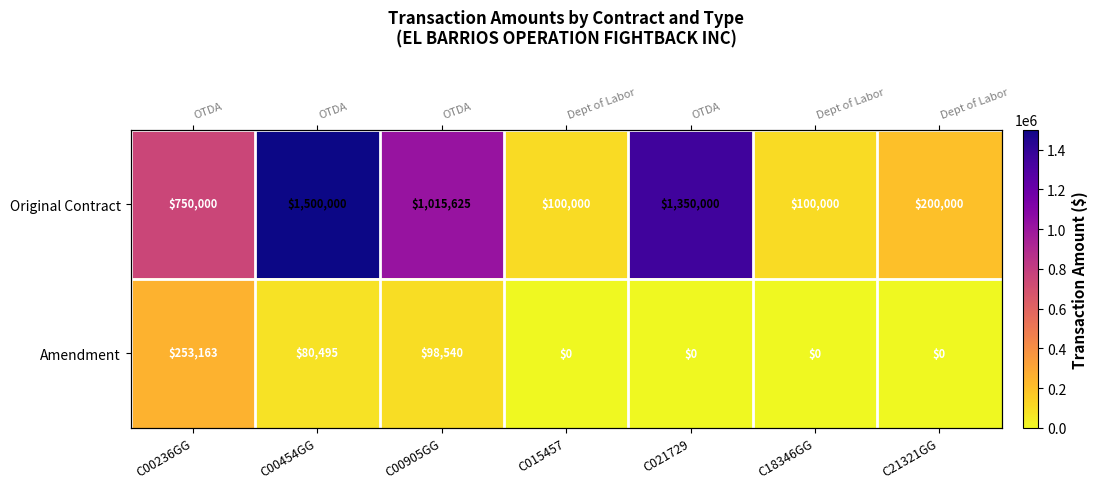

Rank the series by their average value, from highest to lowest.

Original Contract, Amendment